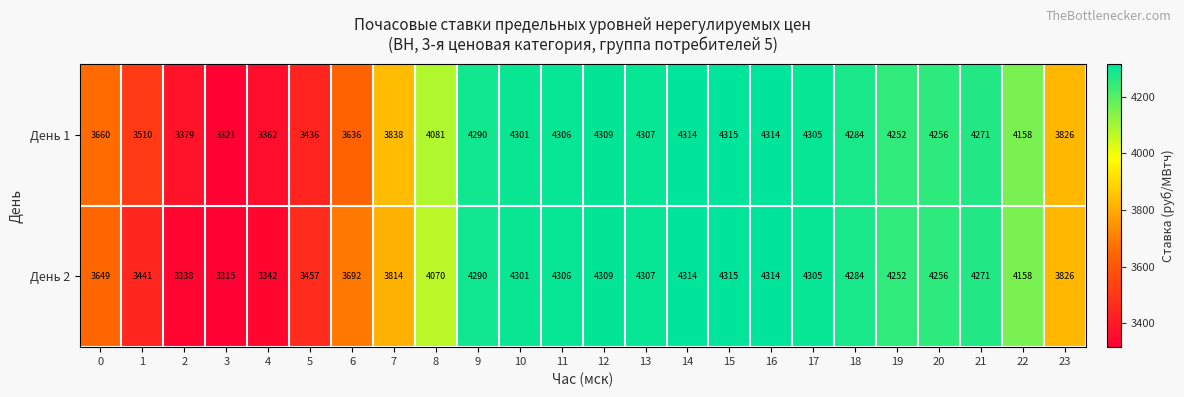

Rank the series by their average value, from highest to lowest.

День 1, День 2